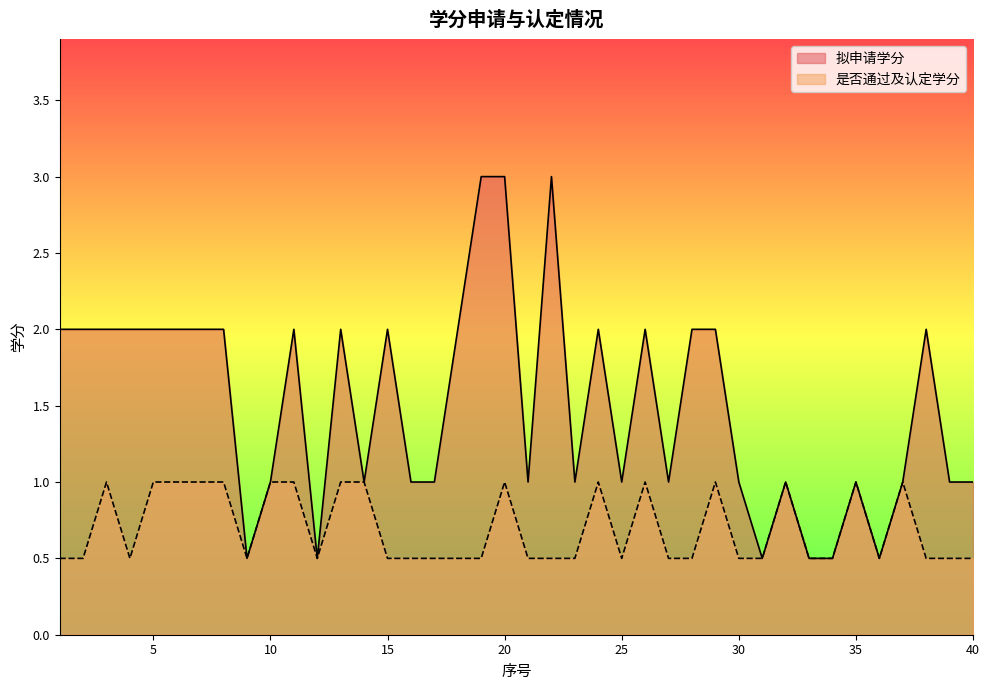

What is the value of the 拟申请学分 point at the 34th from the left?

0.5